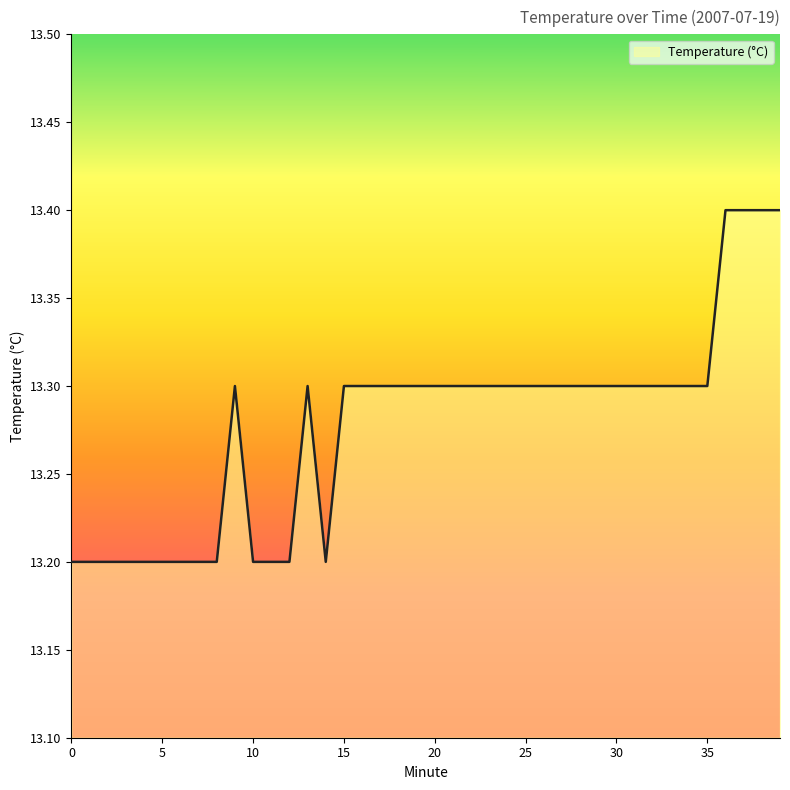

What is the minimum value shown in the chart?

13.2